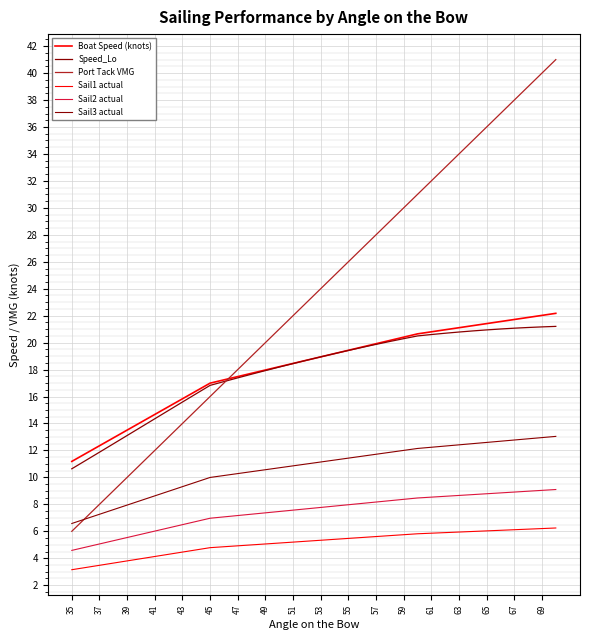

List the series in order of their peak value, highest first.

Port Tack VMG, Boat Speed (knots), Speed_Lo, Sail3 actual, Sail2 actual, Sail1 actual